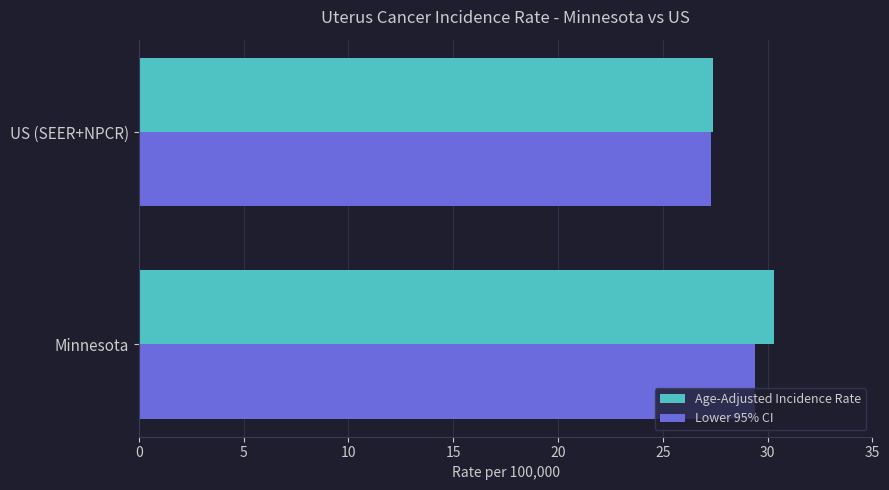

At which category does the chart reach its minimum across all series?

US (SEER+NPCR)